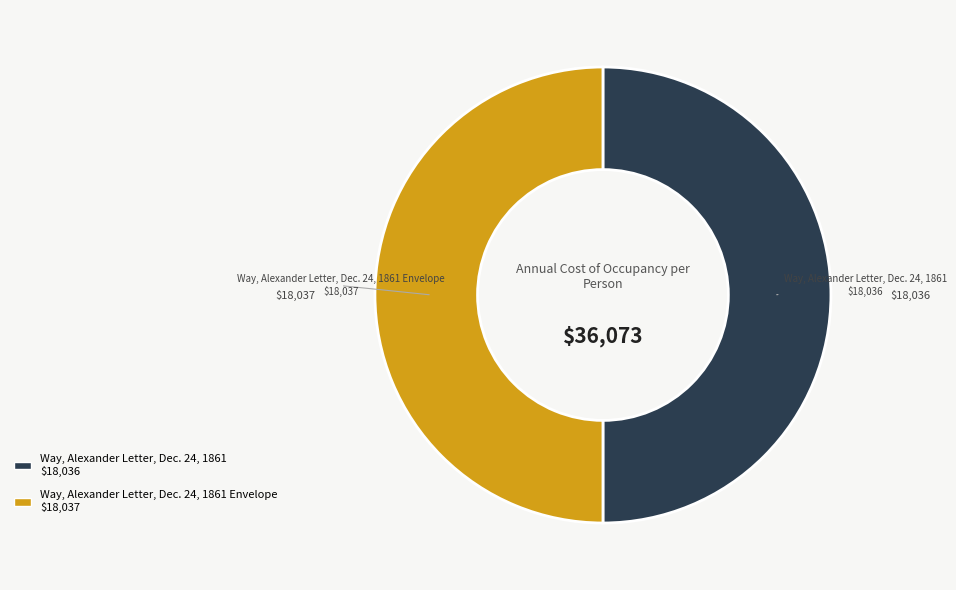

How many segments does this pie chart have?

2